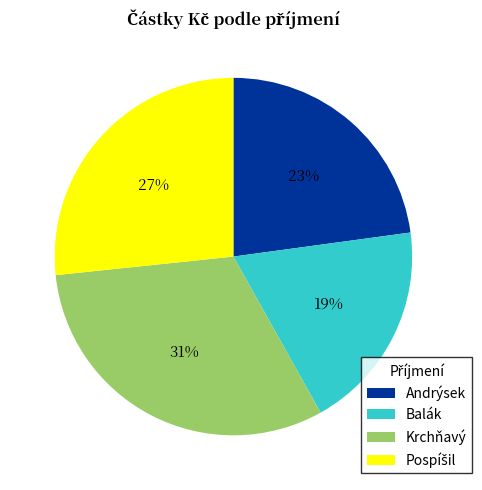

Which slice is the smallest?

Balák